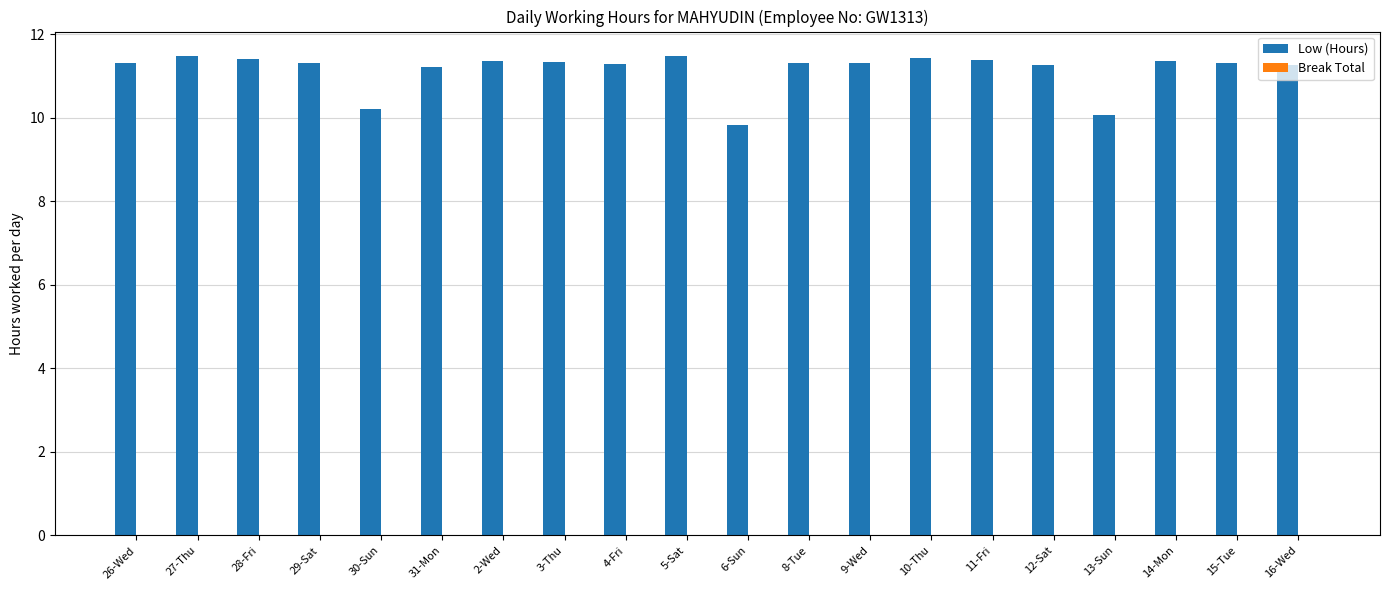

At which category does the chart reach its minimum across all series?

6-Sun